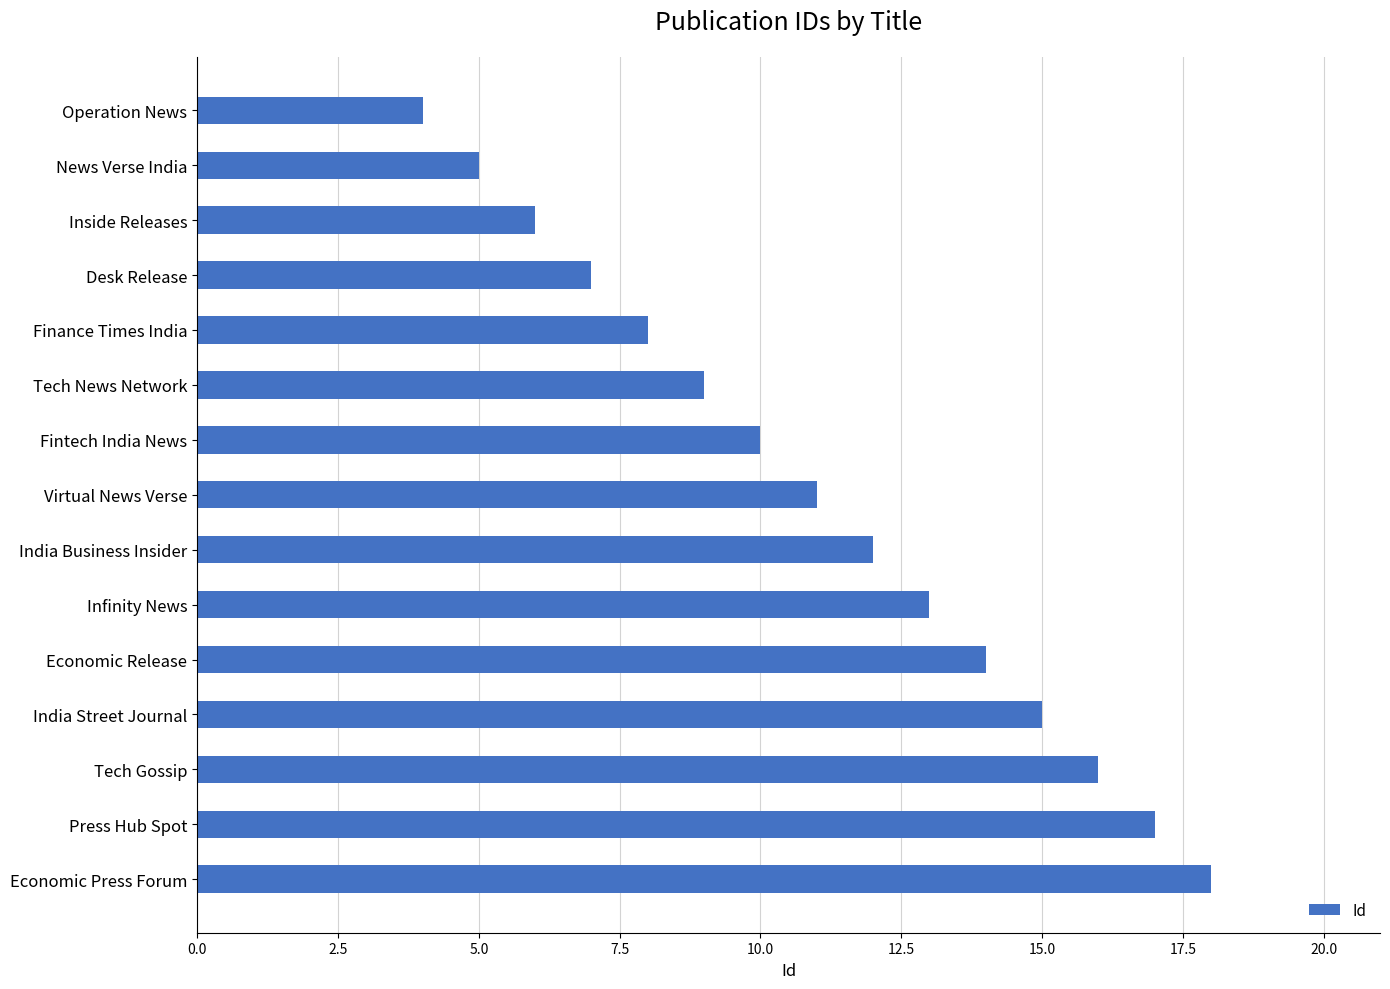

What is the label of the 15th bar from the top?

Economic Press Forum